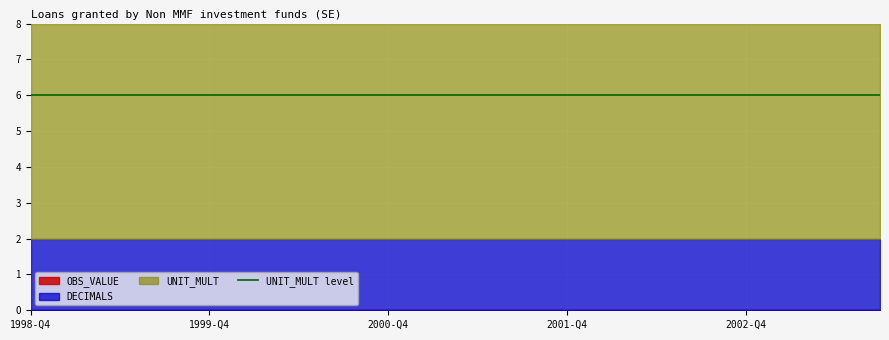

At which label does UNIT_MULT reach its minimum?

1998-Q4